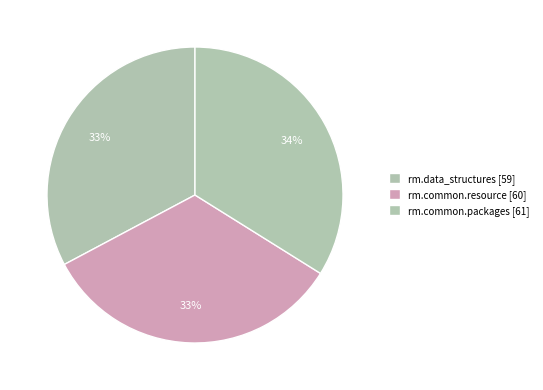

What is the change in value from rm.data_structures to rm.common.packages?

+2